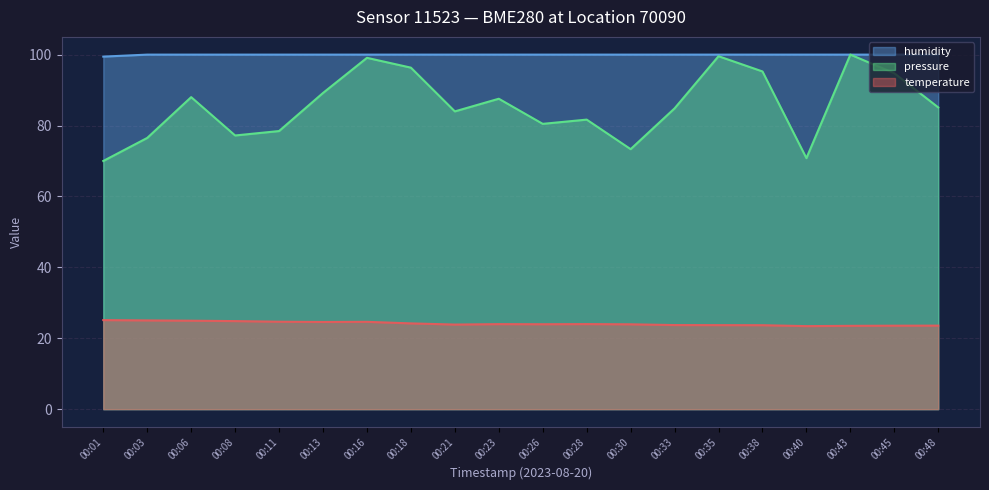

Which series changed the most between 00:11 and 00:23?

pressure